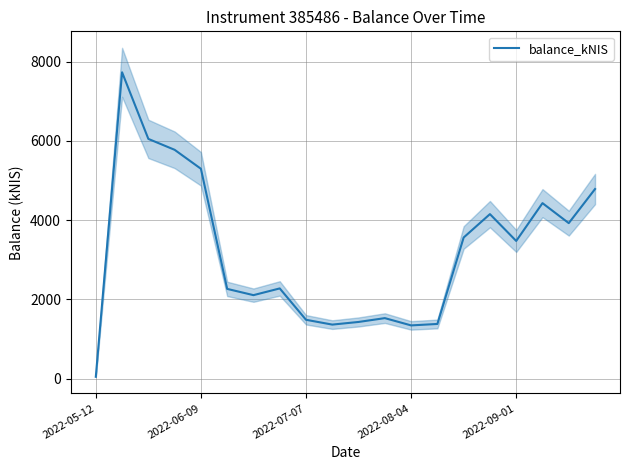

What is the minimum value shown in the chart?

45.5